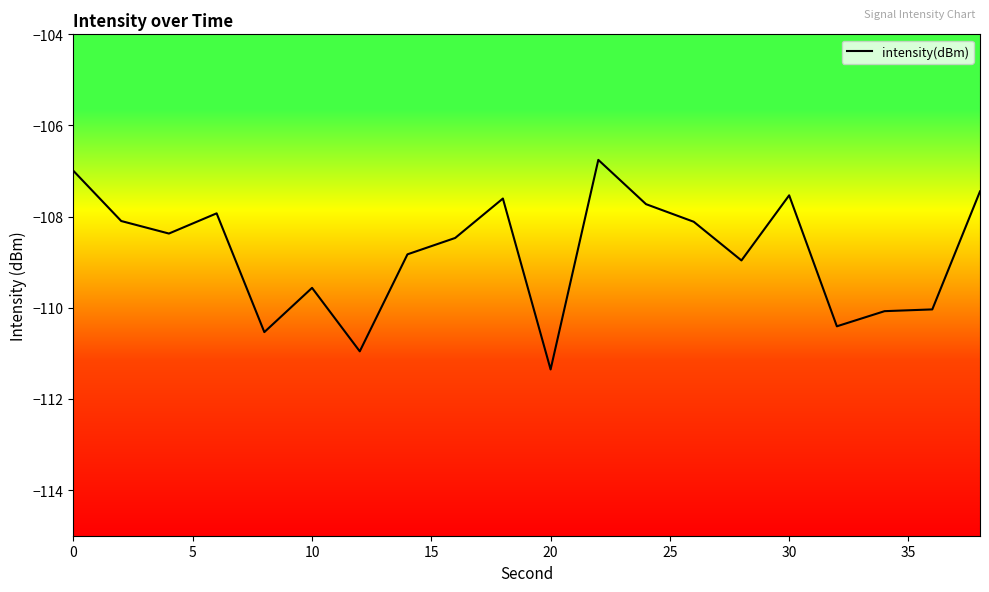

True or false: there are more than 1 points higher than both neighbors.

True